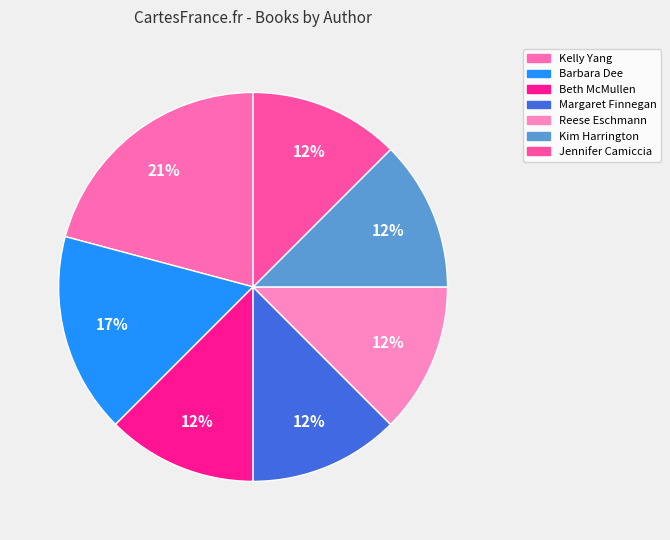

How many segments does this pie chart have?

7